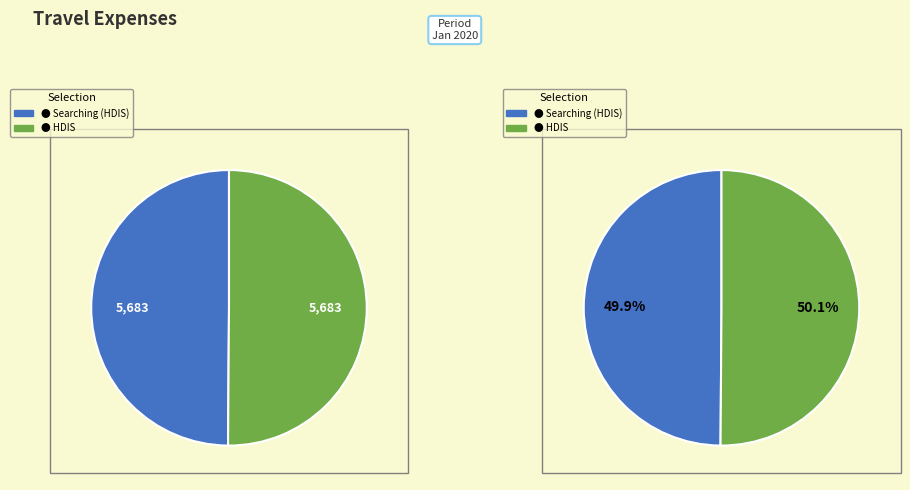

To the nearest percent, what portion does Searching 'mind' and 'gold' in HDIS represent?

50%